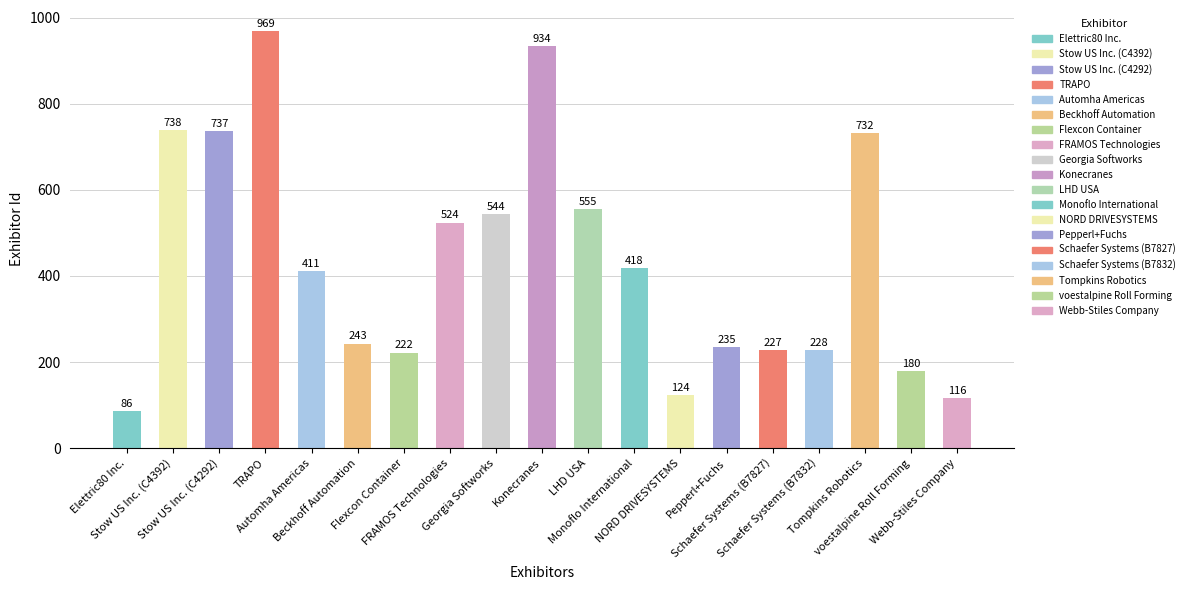

What value does the data have at Stow US Inc. (C4392)?

738